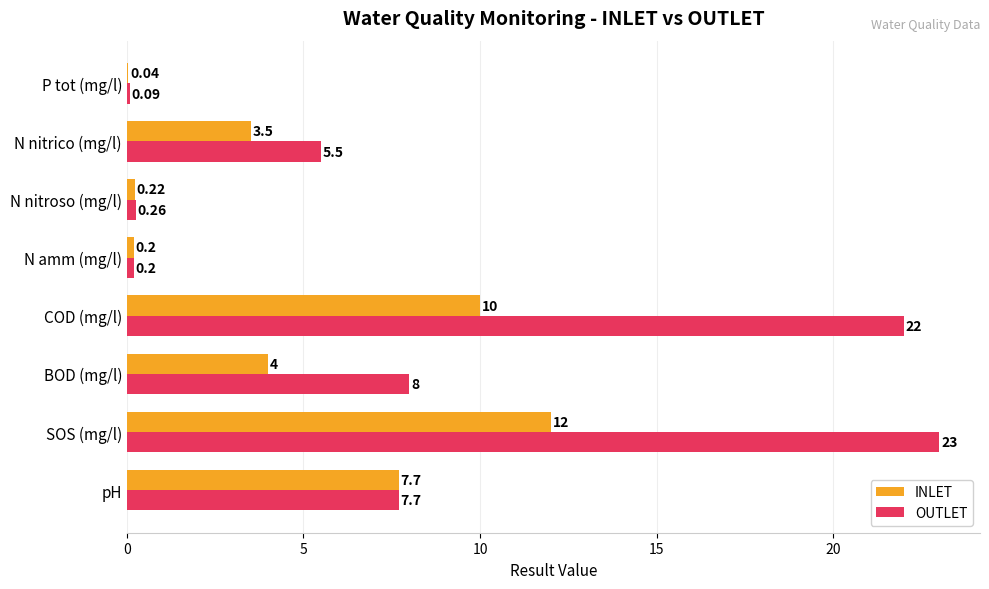

At which label is OUTLET closest to 11?

BOD (mg/l)